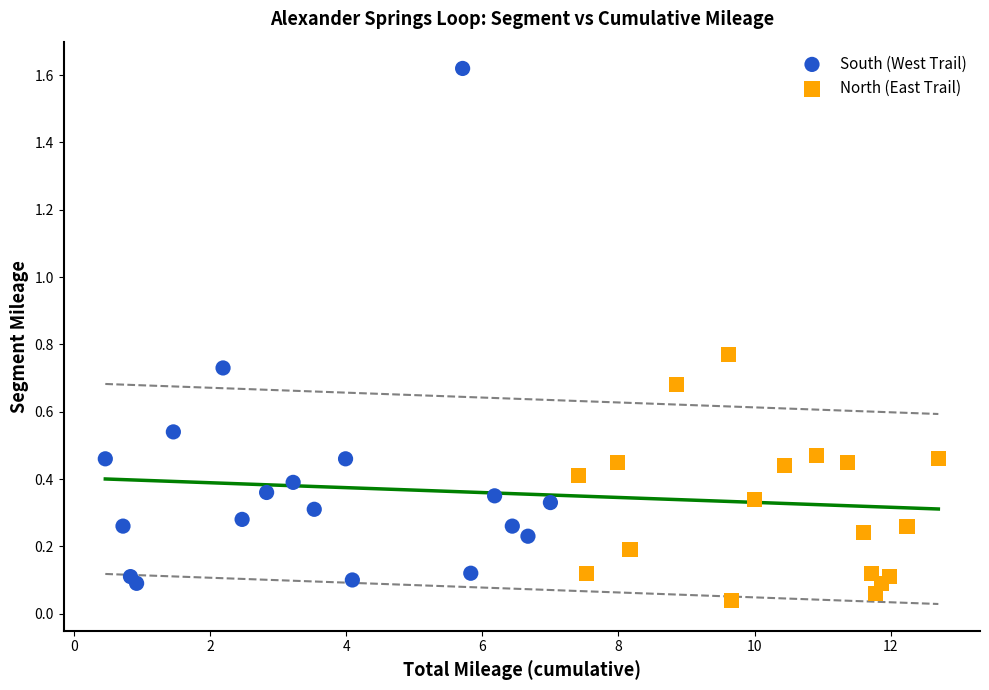

Which series contains the highest Y value?

South (West Trail)